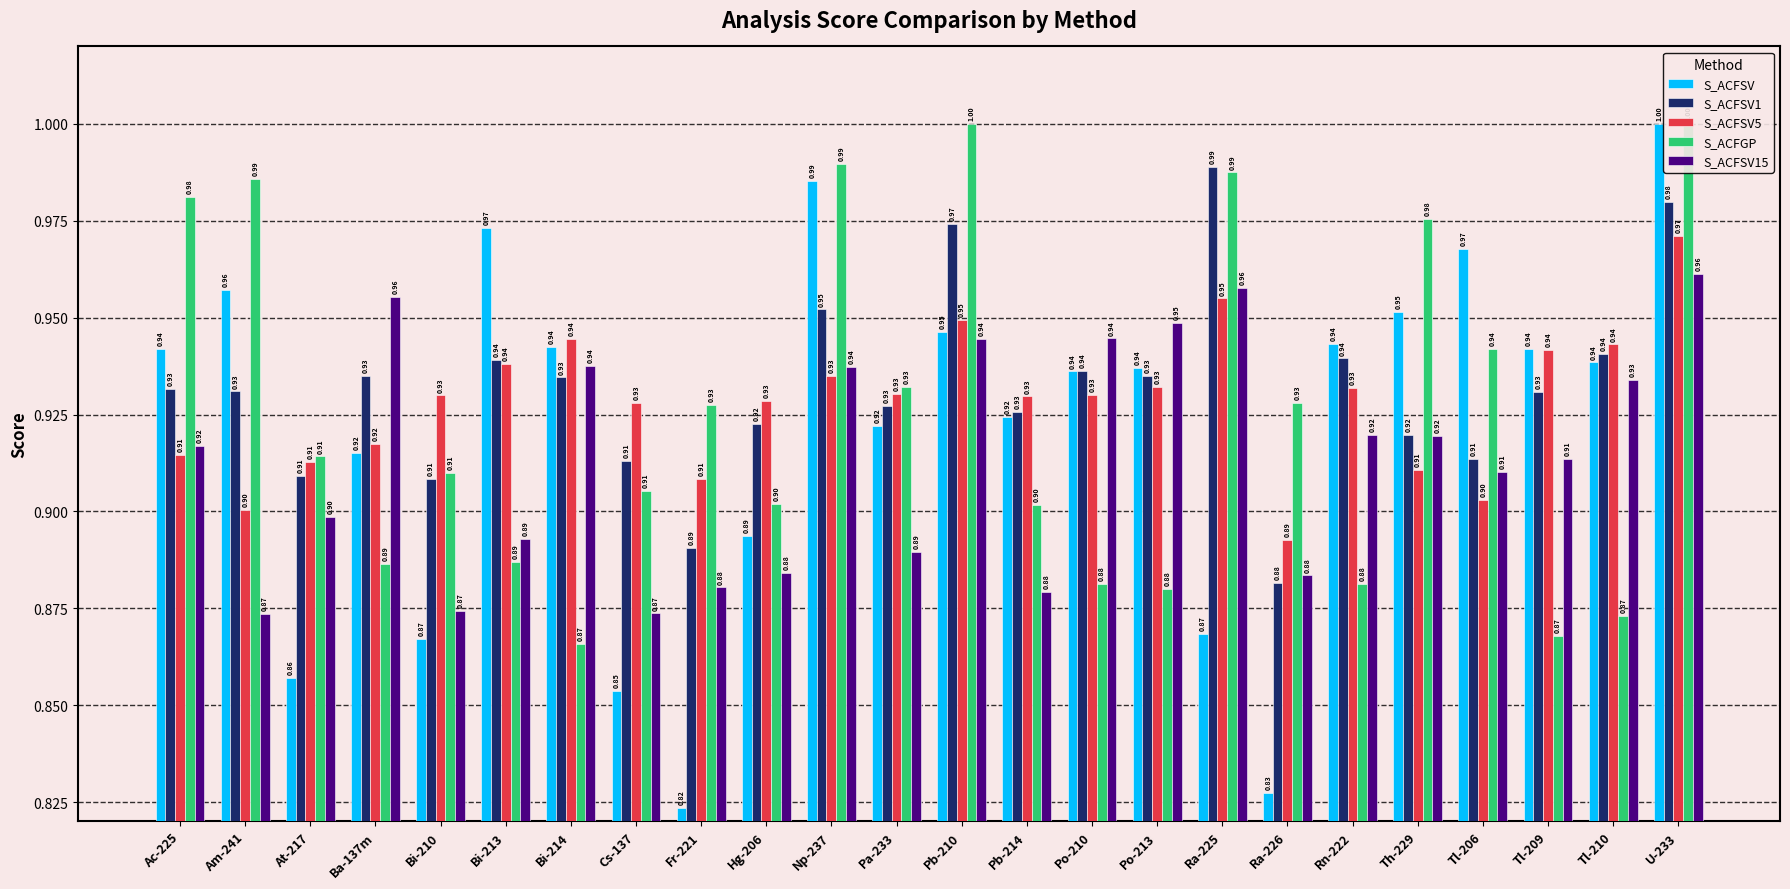

What is the label of the 2nd bar from the left?

Am-241